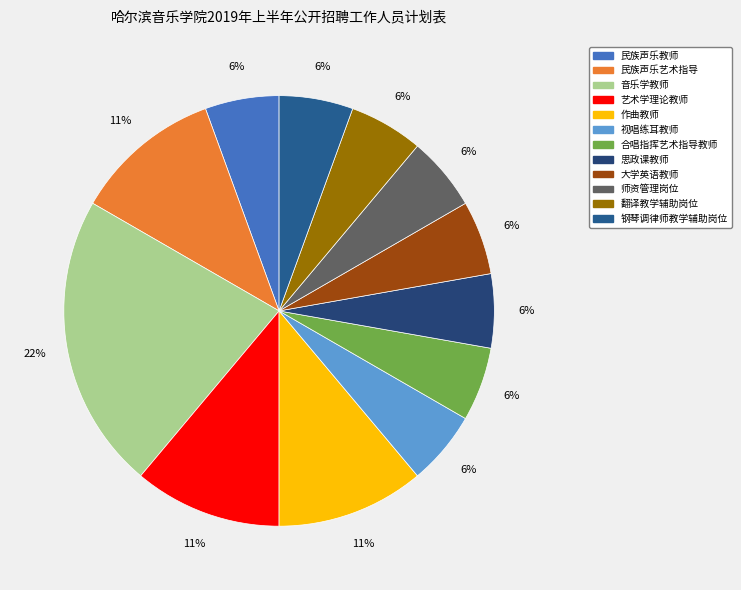

The 民族声乐教师 slice represents 6% of the pie. True or false?

True